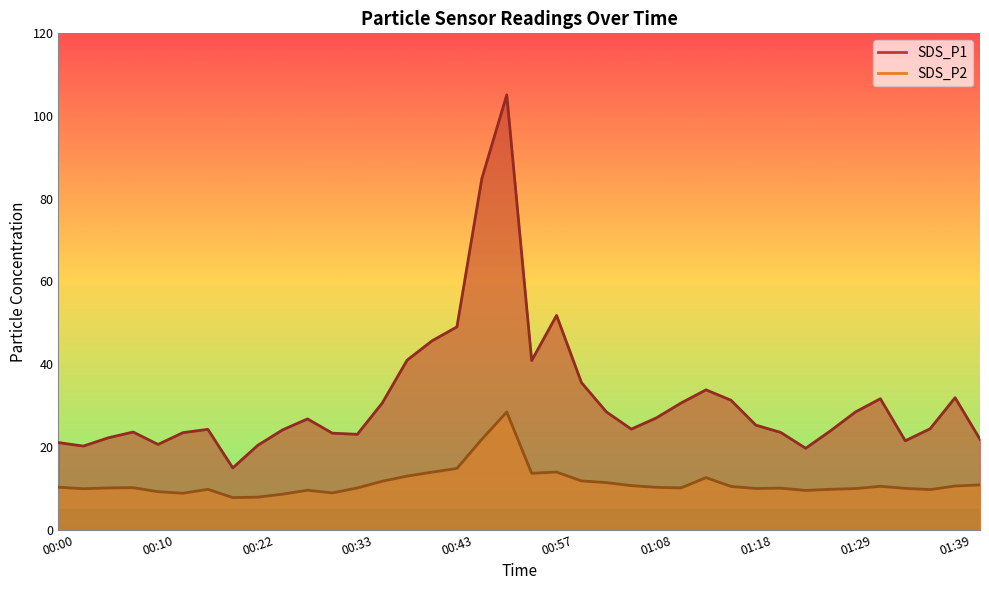

What is the maximum value shown in the chart?

105.1